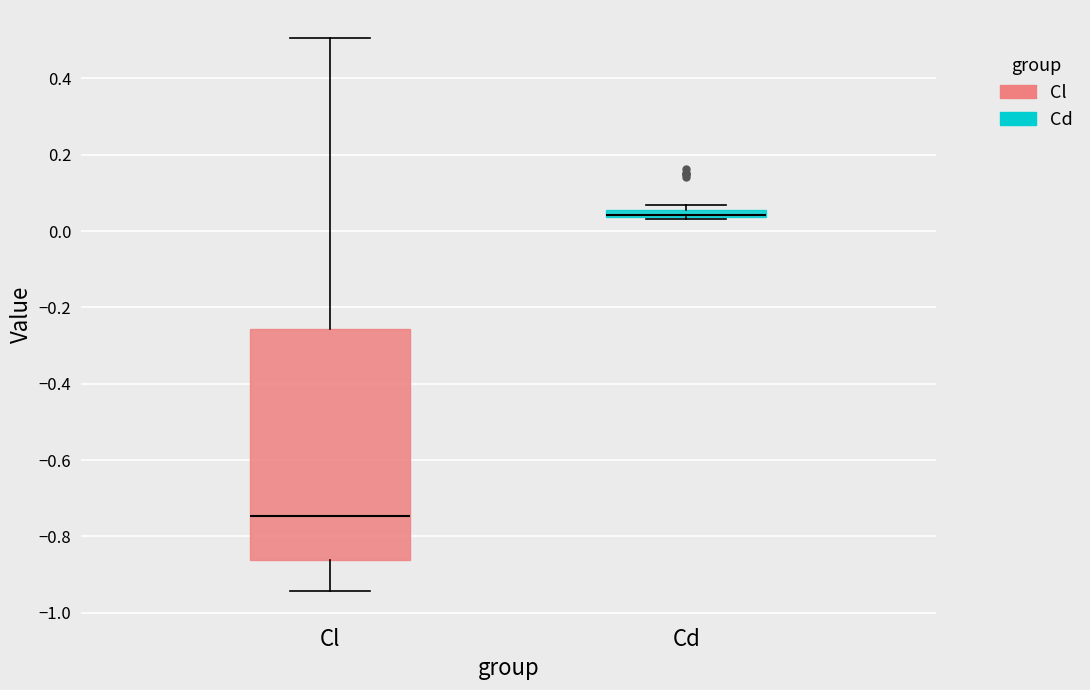

Where is the lower edge of the box for Cl on the y-axis? The values are not printed on the chart, so give them approximately, as read against the axis.

-0.86